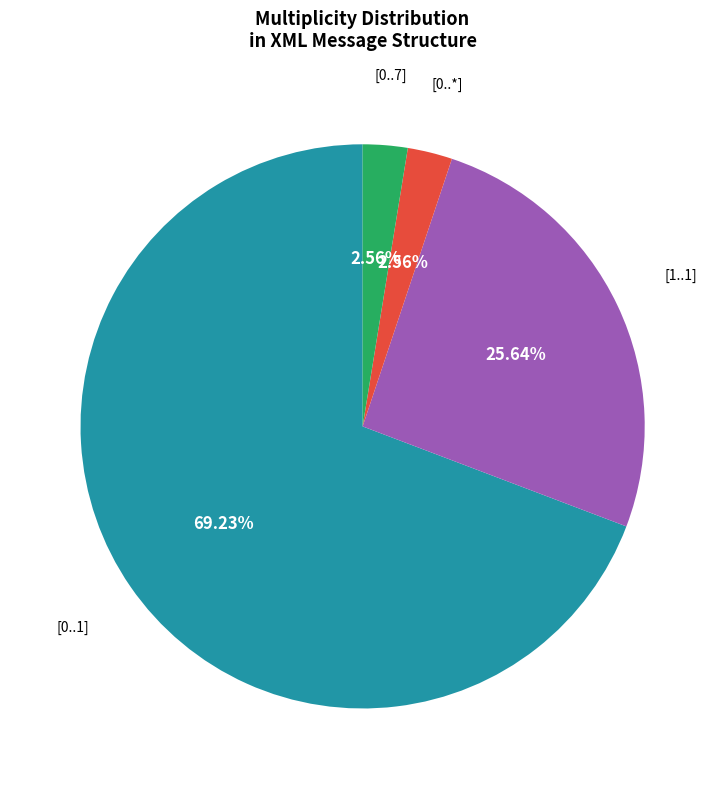

Is there any slice that represents more than half of the pie?

Yes